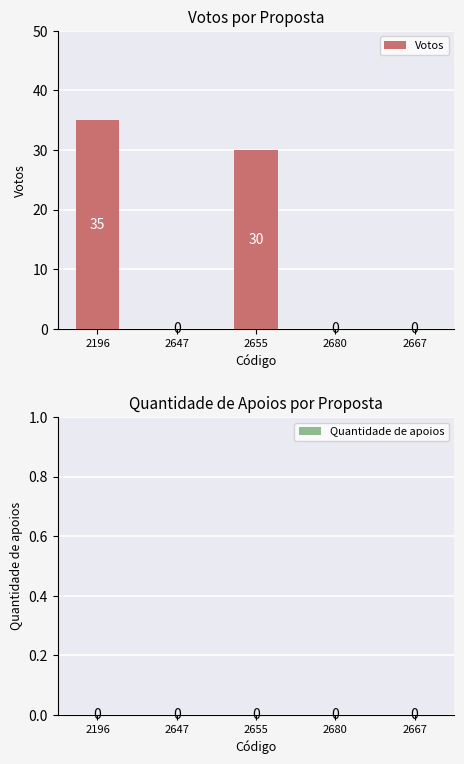

The value at 2655 is 8. True or false?

False